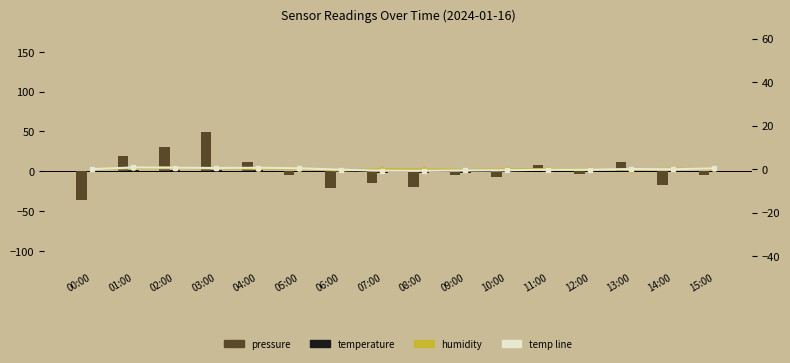

Does the chart contain any negative values?

Yes